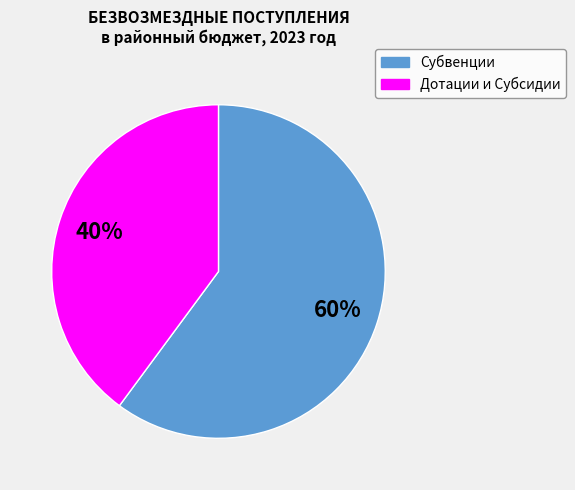

Is there any slice that represents more than half of the pie?

Yes